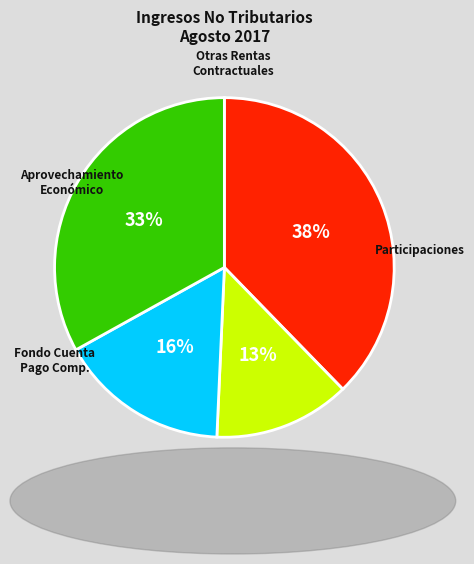

Is there any slice that represents more than half of the pie?

No